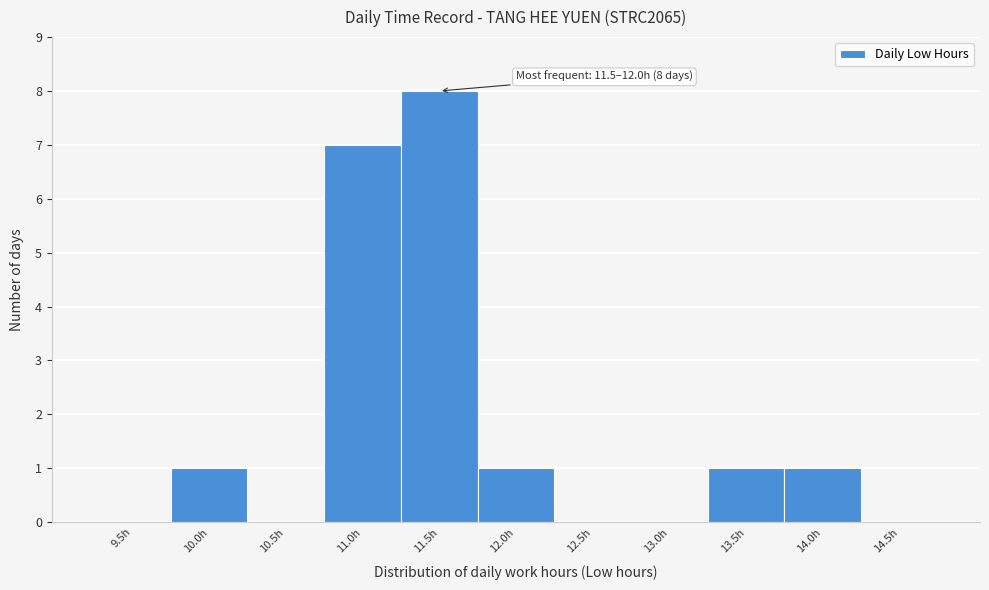

Reading left to right, extract all data points from this chart.

9.5h=0	10.0h=1	10.5h=0	11.0h=7	11.5h=8	12.0h=1	12.5h=0	13.0h=0	13.5h=1	14.0h=1	14.5h=0